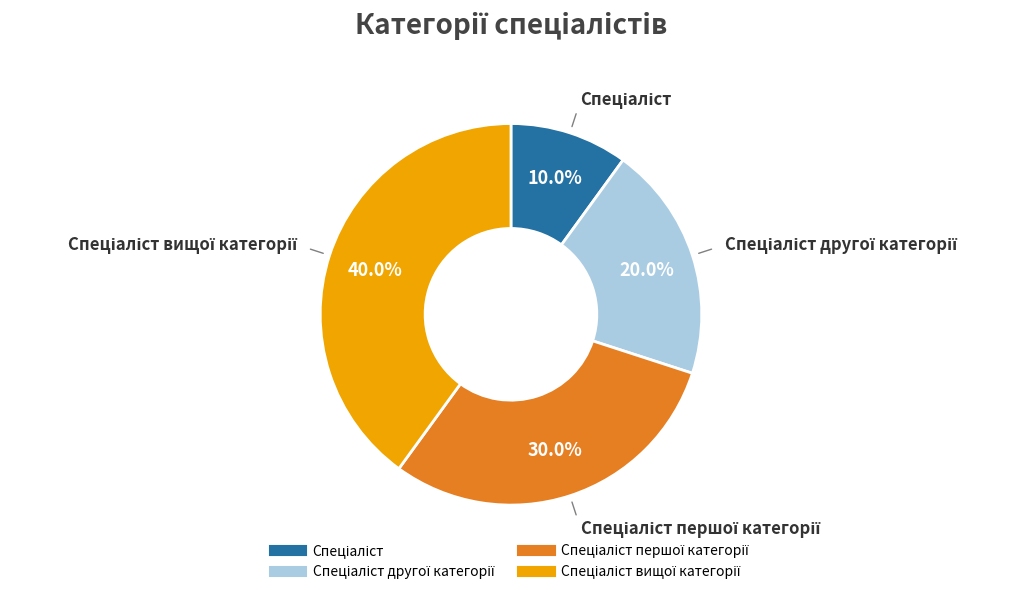

Is there a majority slice in this chart?

No